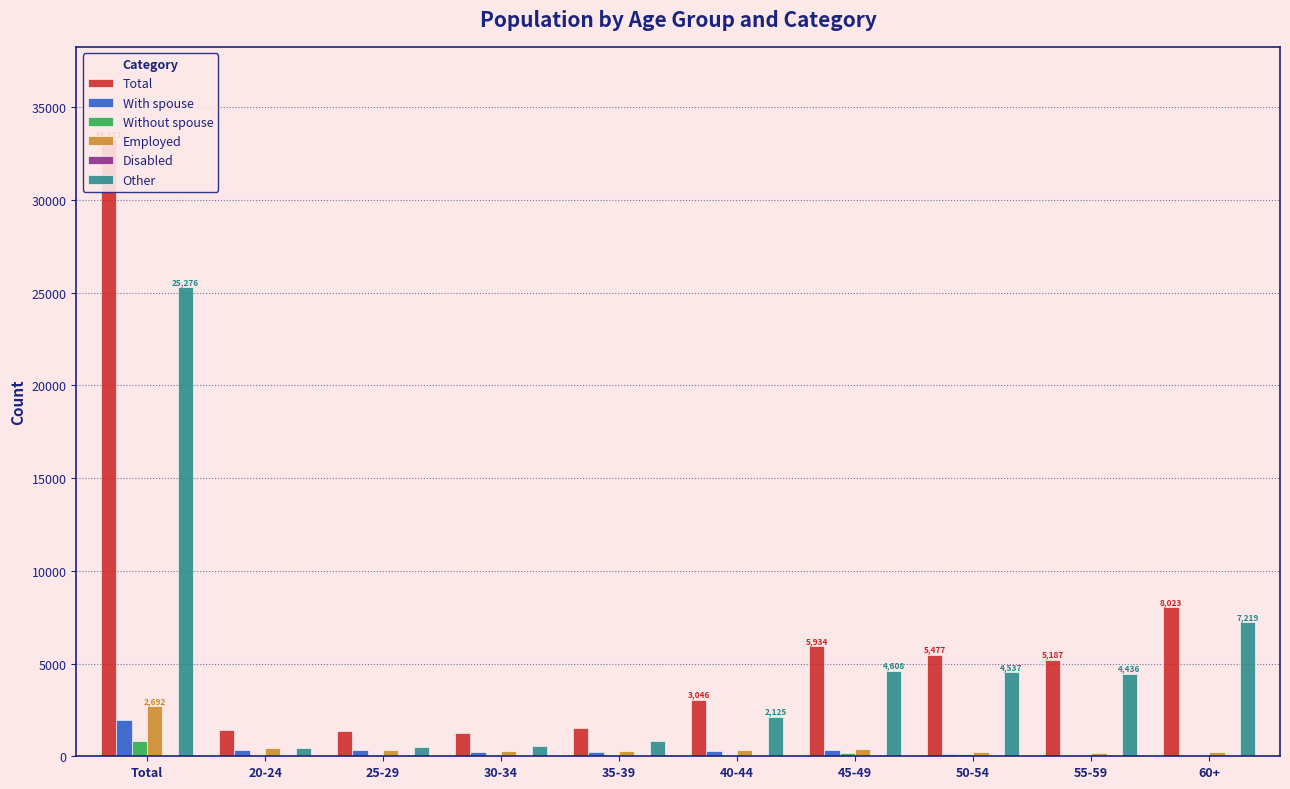

Is the value of Employed at 60+ greater than the value of Total at 55-59?

No